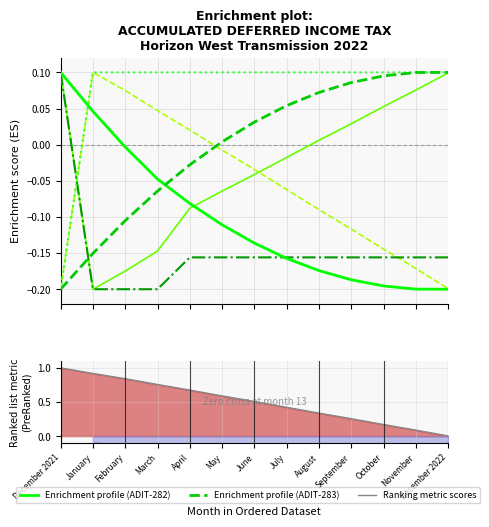

At how many categories does at least one series exceed 0?

13